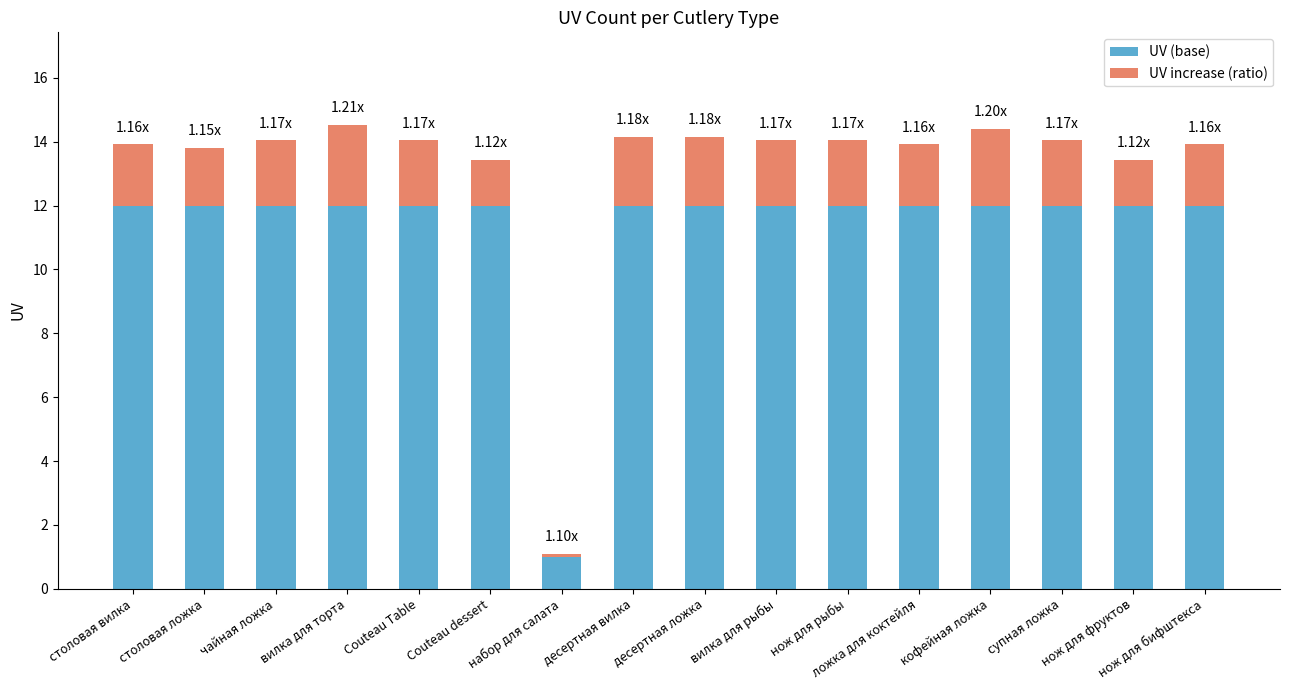

At which label is UV (base) closest to 6?

набор для салата